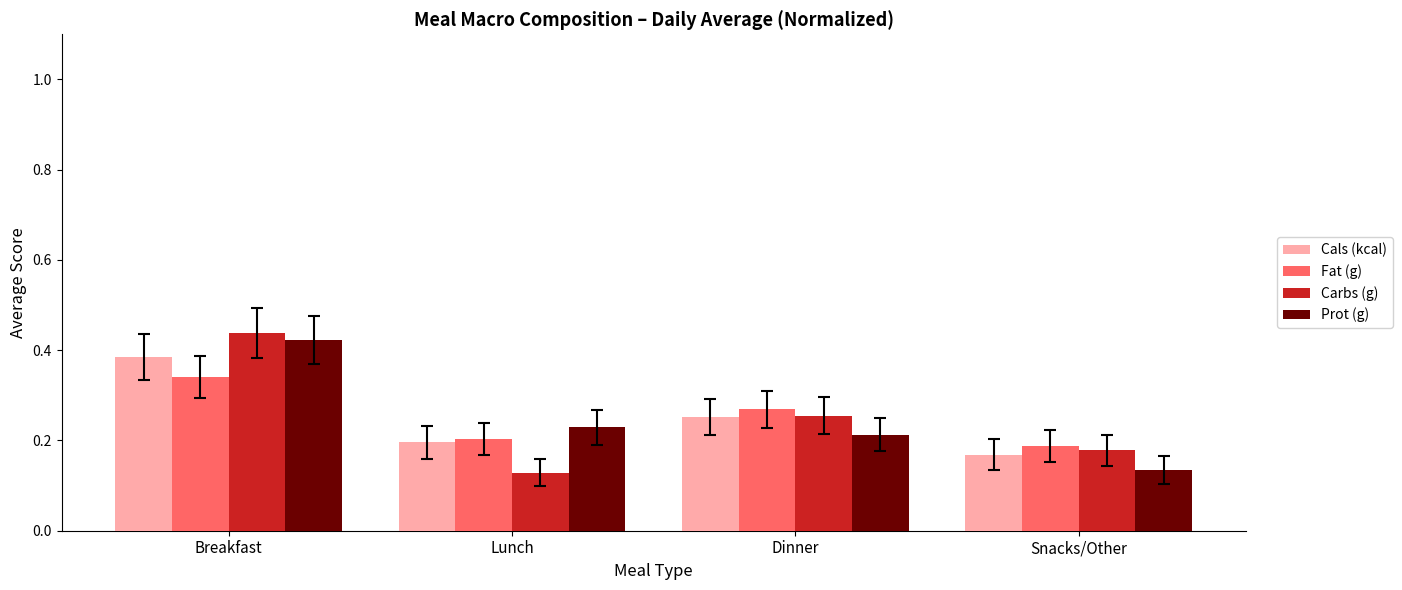

What is the total value across all series at Snacks/Other?

0.7